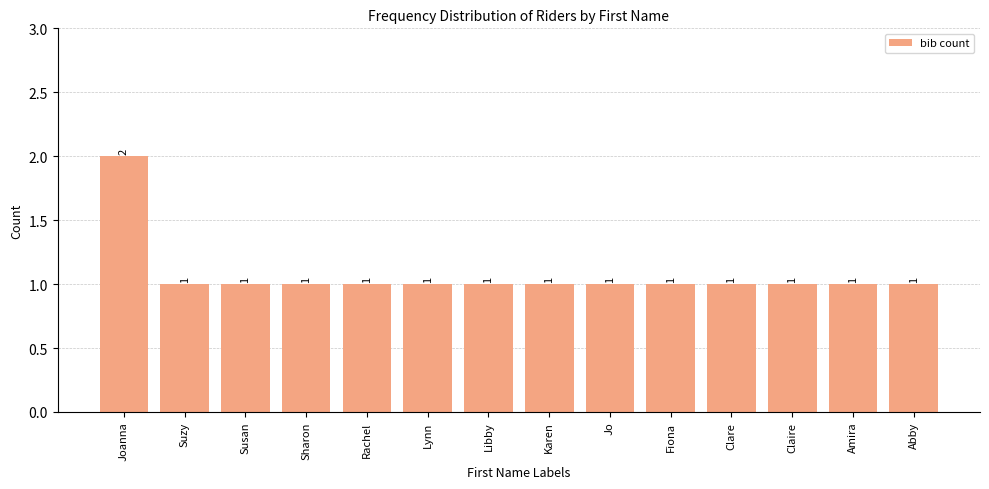

What is the maximum value shown in the chart?

2